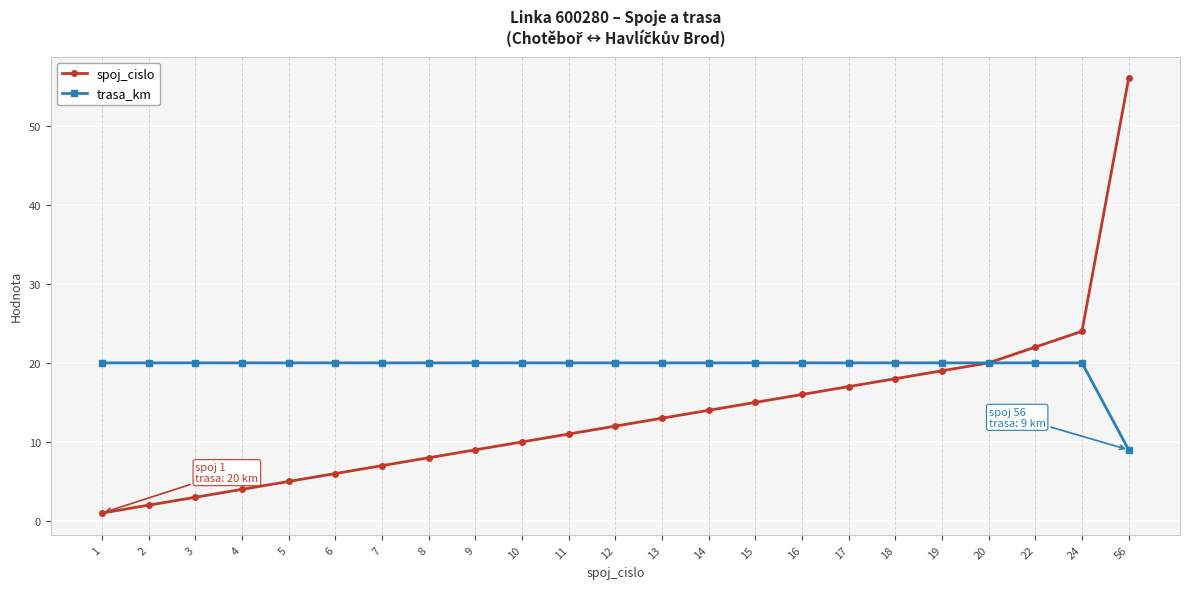

Which series changed the most between 6 and 20?

spoj_cislo